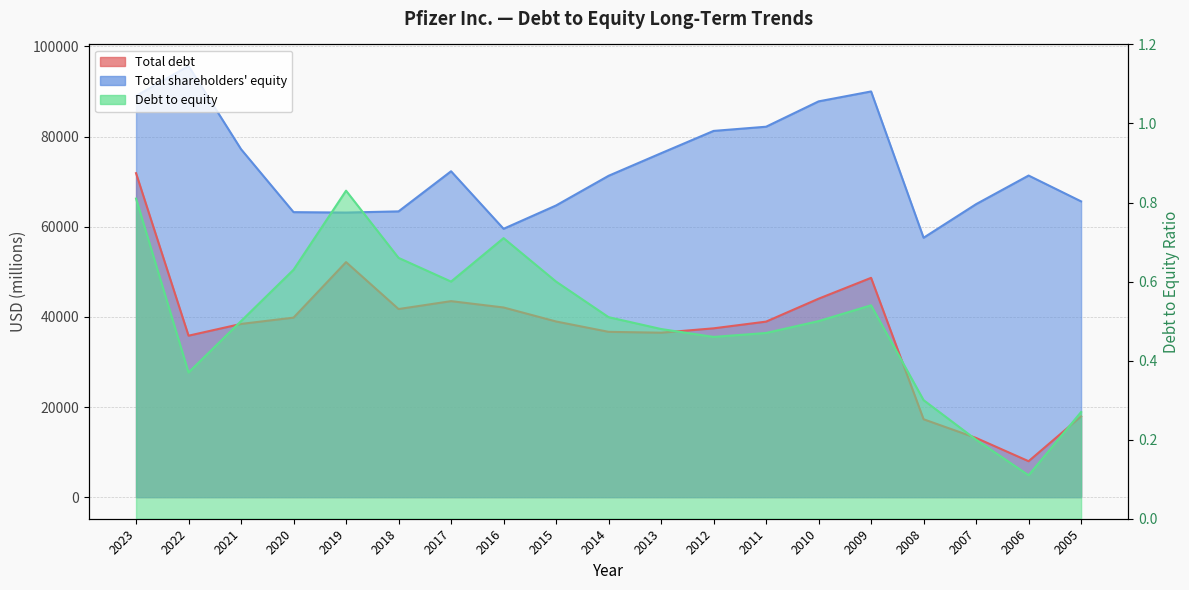

At which label does Total shareholders equity reach its minimum?

2008